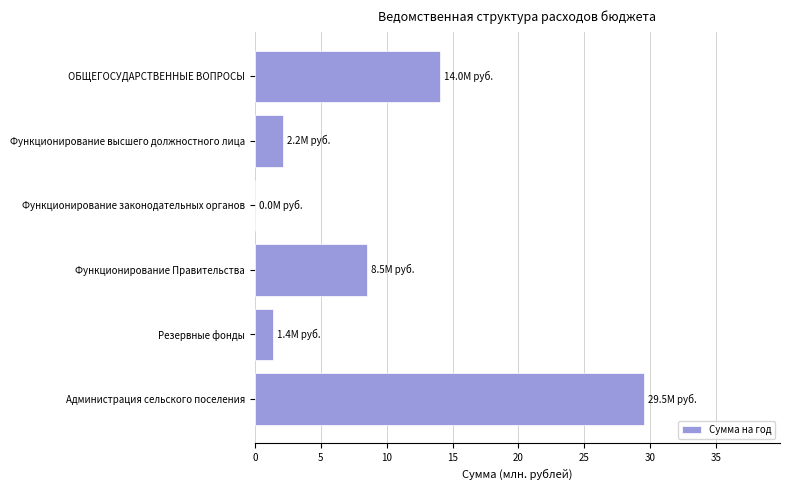

Is it true that the value at Резервные фонды is 1.4?

True